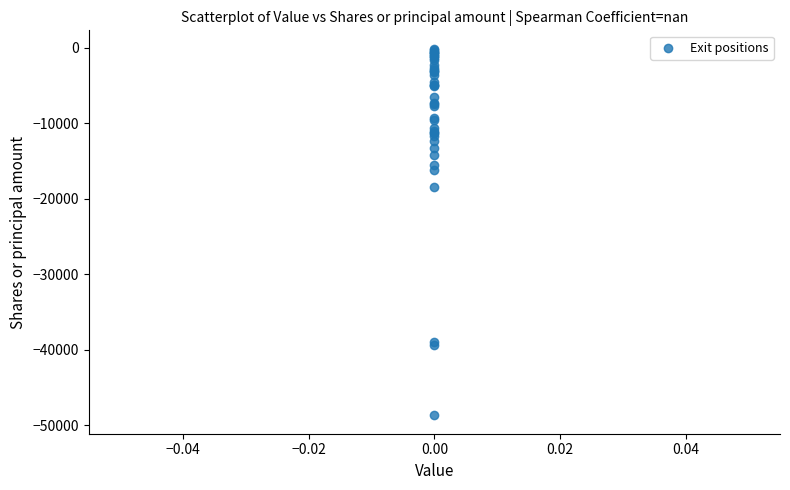

What Y value in the scatter plot is closest to -24411?

-18512